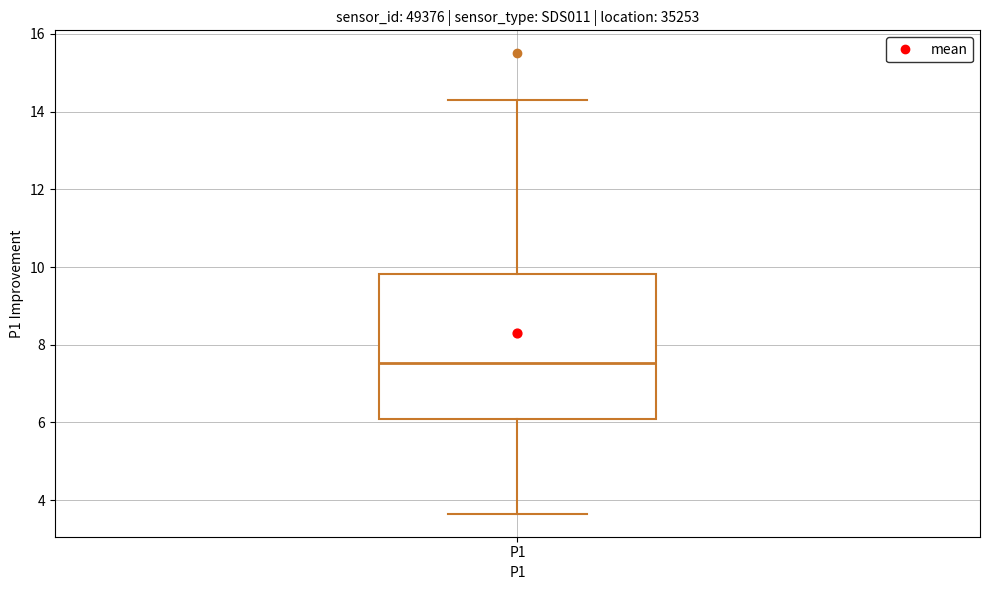

Read this box plot against the y-axis: the position of the median line, the range covered by the box, and the ends of both whiskers. The values are not printed on the chart, so give them approximately, as read against the axis.

median 7.6, box 6.0 to 9.8, whiskers 3.6 to 14.4